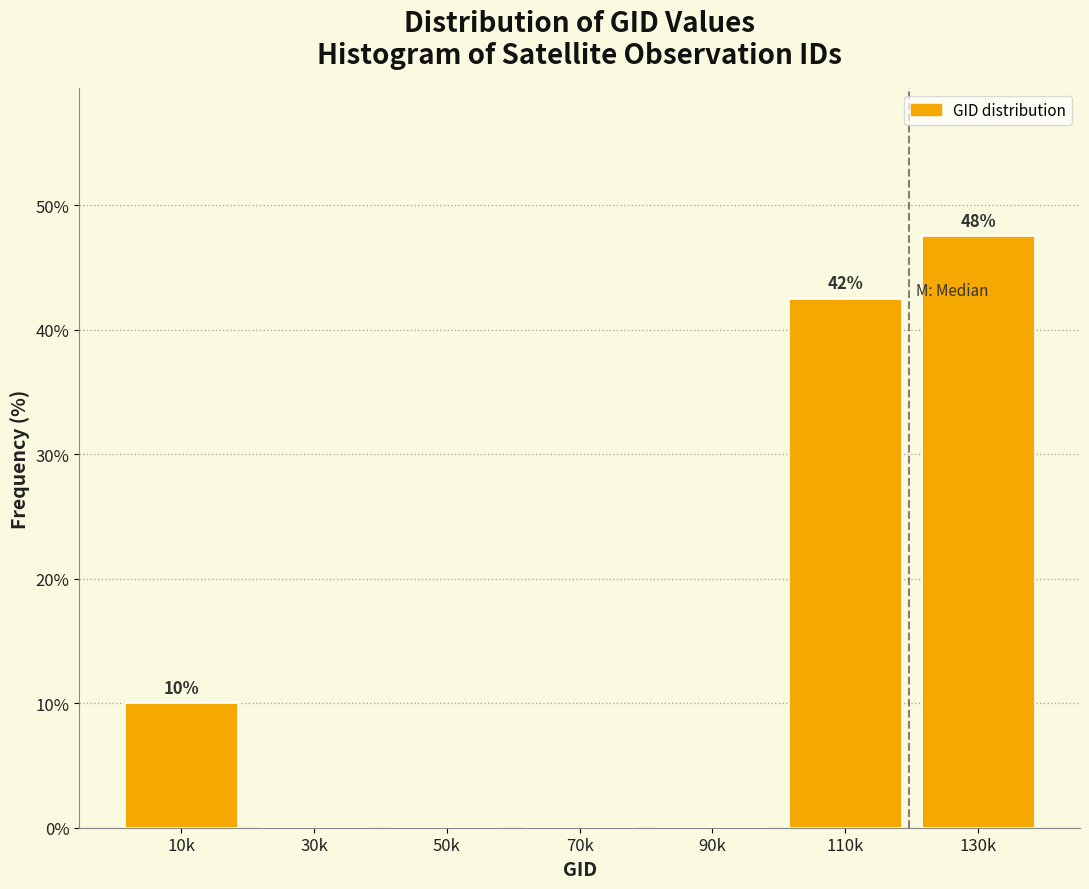

Reading left to right, what are all the values shown in this chart?

10k=10.0	30k=0.0	50k=0.0	70k=0.0	90k=0.0	110k=42.5	130k=47.5